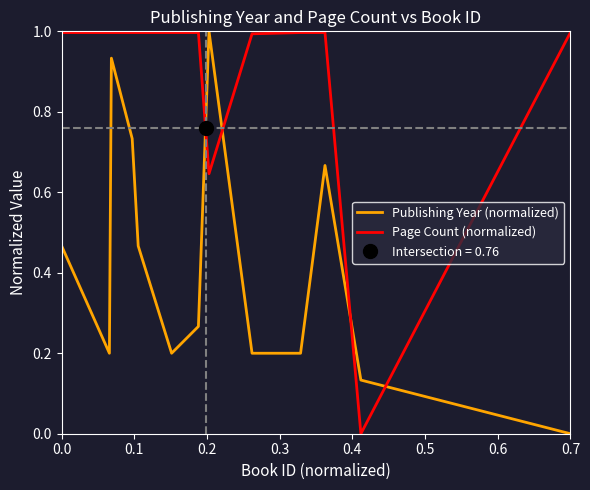

Is it true that Page Count (normalized) equals 1.0 at 0.0?

True